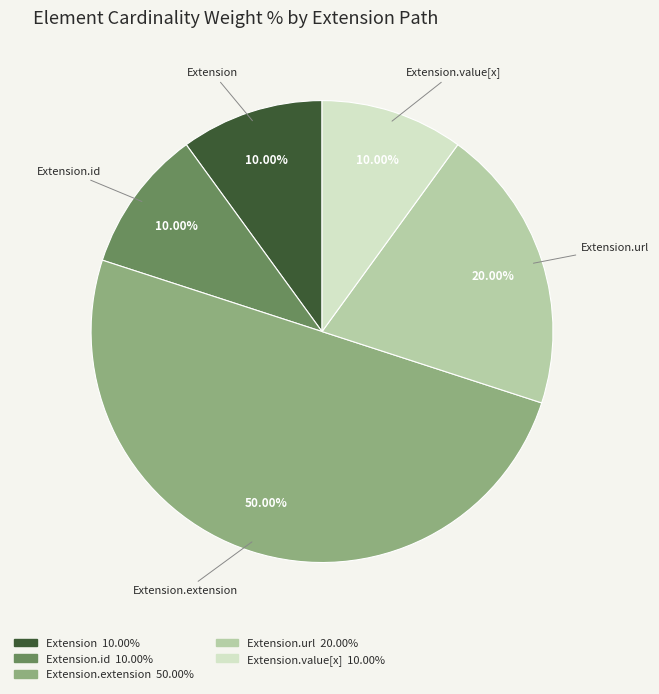

True or false: Extension.id accounts for 1% of the total.

False